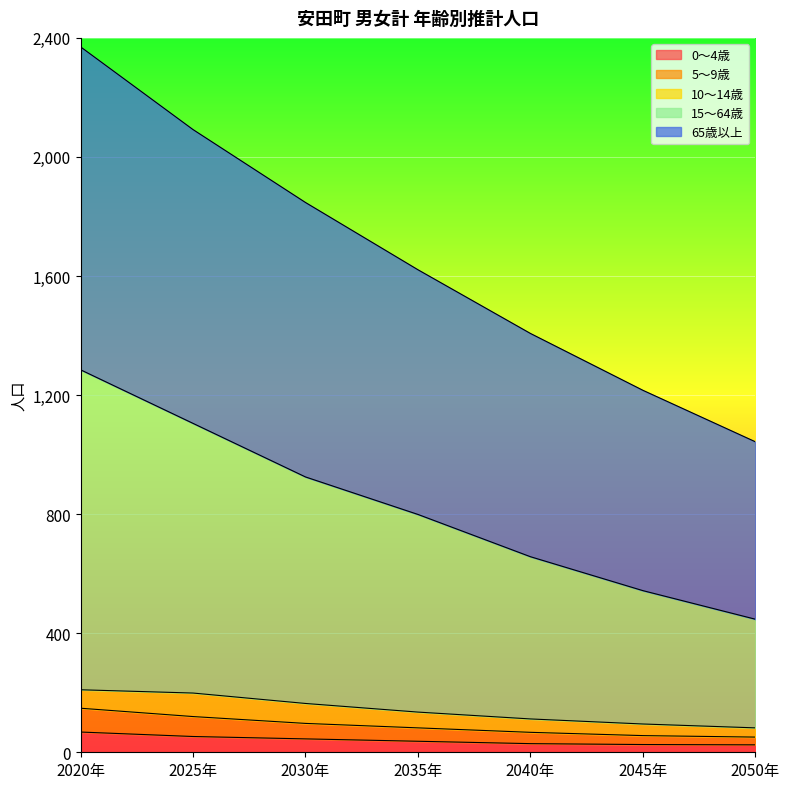

Count the number of categories in the chart.

7